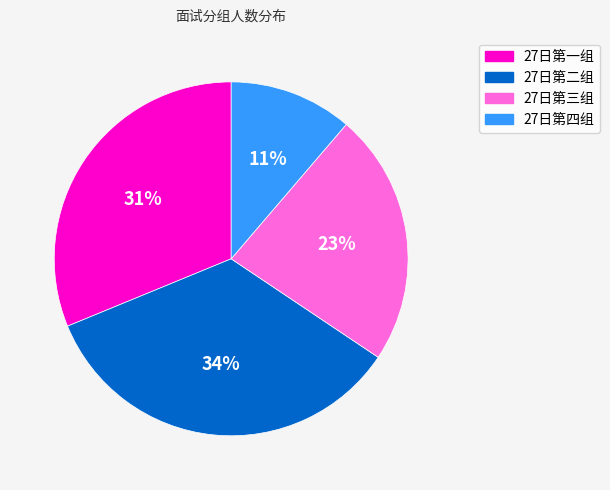

Is there a majority slice in this chart?

No